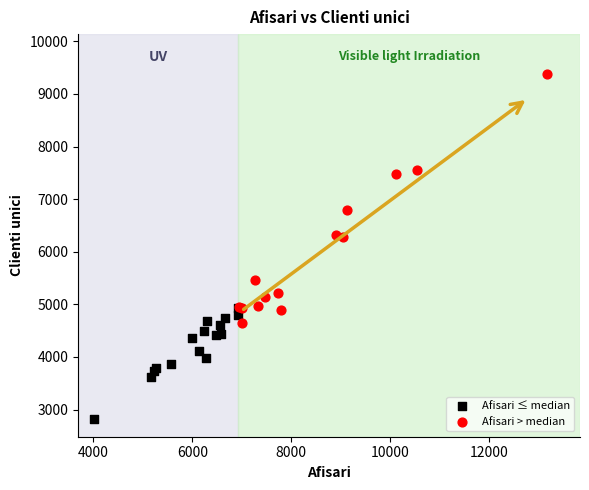

Which series reaches the maximum Y coordinate?

Afisari > median